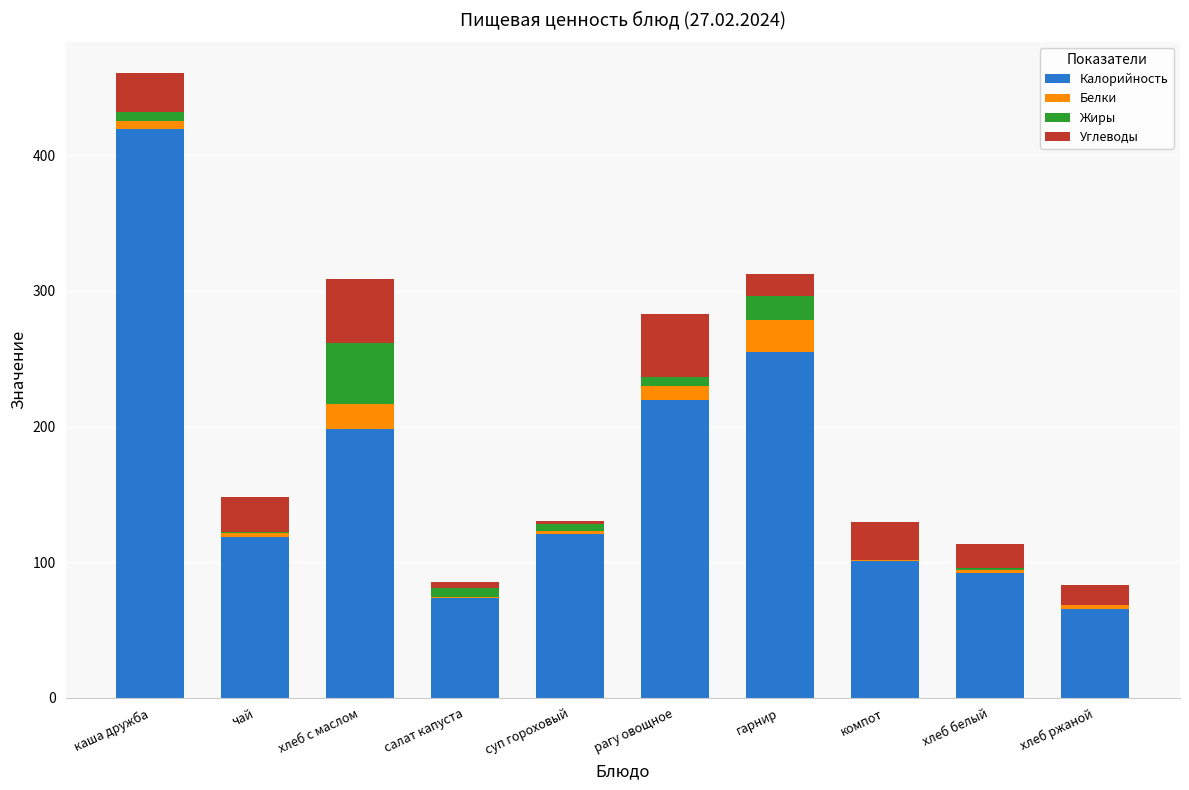

At which category is the sum across all series the highest?

каша дружба